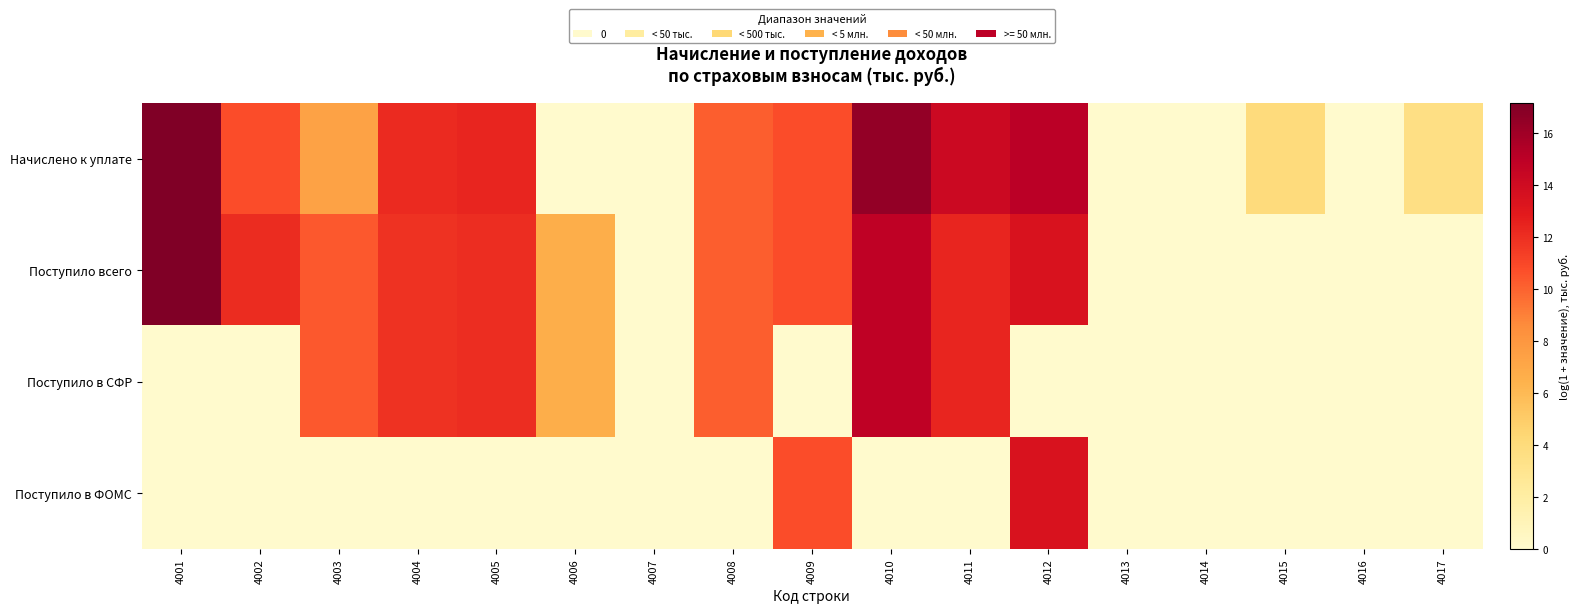

Between 4007 and 4017, which is larger?

4017